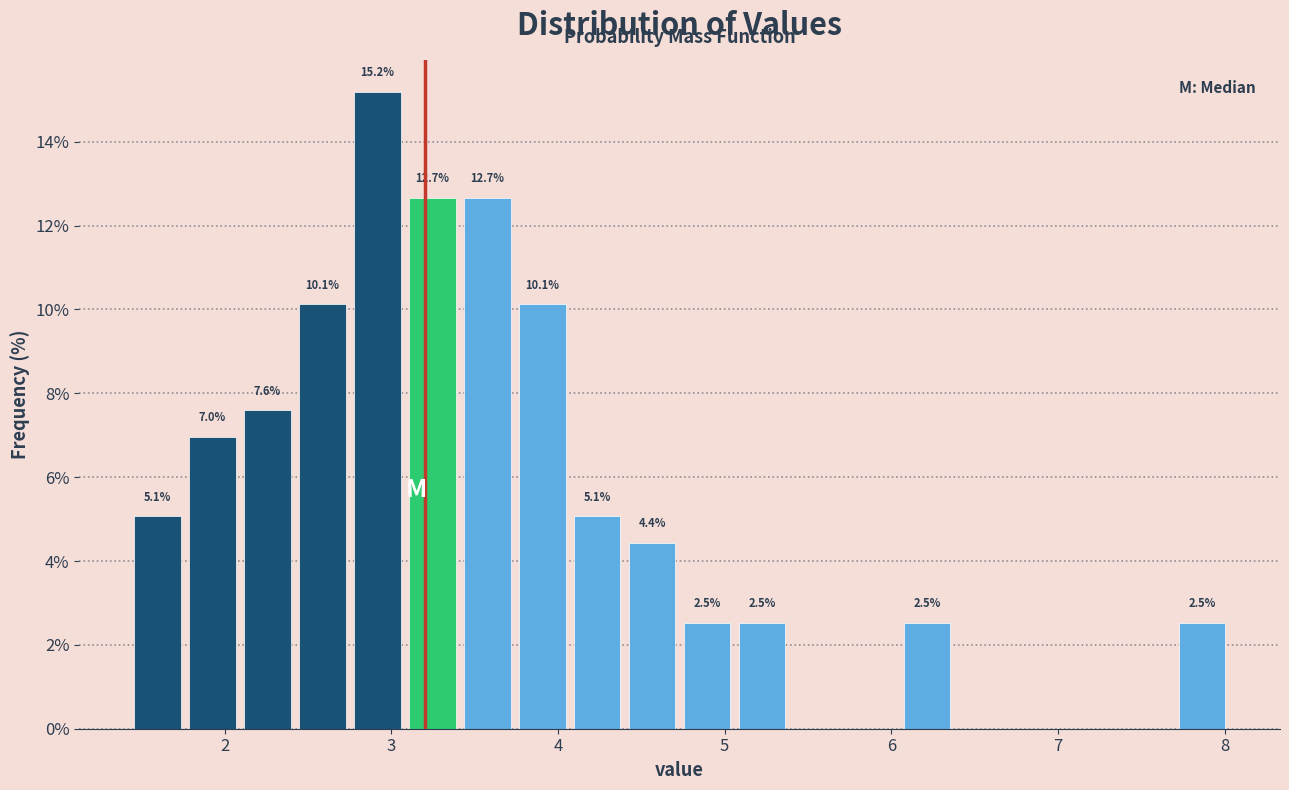

Read against the x-axis, roughly where is the centre of the tallest bar?

2.9